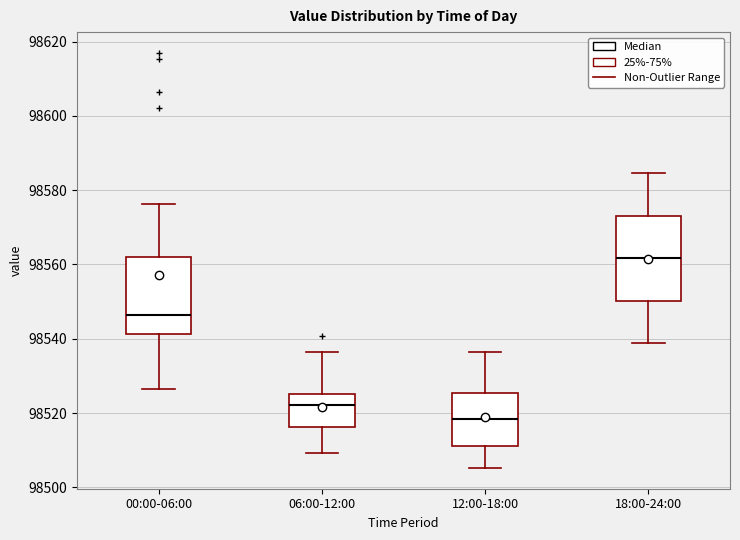

Which box's median line is the lowest?

12:00-18:00